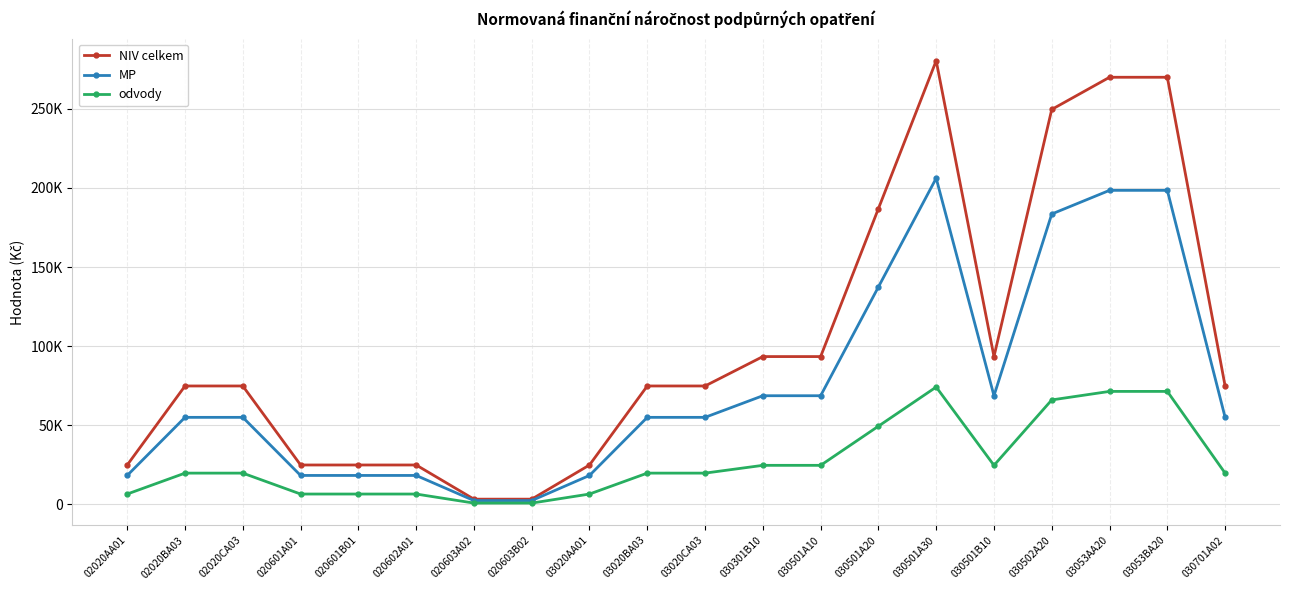

Reading right to left, list all the values displayed in this chart.

NIV celkem: 030701A02=74861	03053BA20=269855	03053AA20=269855	030502A20=249535	030501B10=93433	030501A30=280298	030501A20=186865	030501A10=93433	030301B10=93433	03020CA03=74861	03020BA03=74861	03020AA01=24954	020603B02=3373	020603A02=3373	020602A01=24954	020601B01=24954	020601A01=24954	02020CA03=74861	02020BA03=74861	02020AA01=24954
MP: 030701A02=55045	03053BA20=198423	03053AA20=198423	030502A20=183482	030501B10=68701	030501A30=206101	030501A20=137401	030501A10=68701	030301B10=68701	03020CA03=55045	03020BA03=55045	03020AA01=18349	020603B02=2480	020603A02=2480	020602A01=18349	020601B01=18349	020601A01=18349	02020CA03=55045	02020BA03=55045	02020AA01=18349
odvody: 030701A02=19816	03053BA20=71432	03053AA20=71432	030502A20=66053	030501B10=24732	030501A30=74197	030501A20=49464	030501A10=24732	030301B10=24732	03020CA03=19816	03020BA03=19816	03020AA01=6605	020603B02=893	020603A02=893	020602A01=6605	020601B01=6605	020601A01=6605	02020CA03=19816	02020BA03=19816	02020AA01=6605